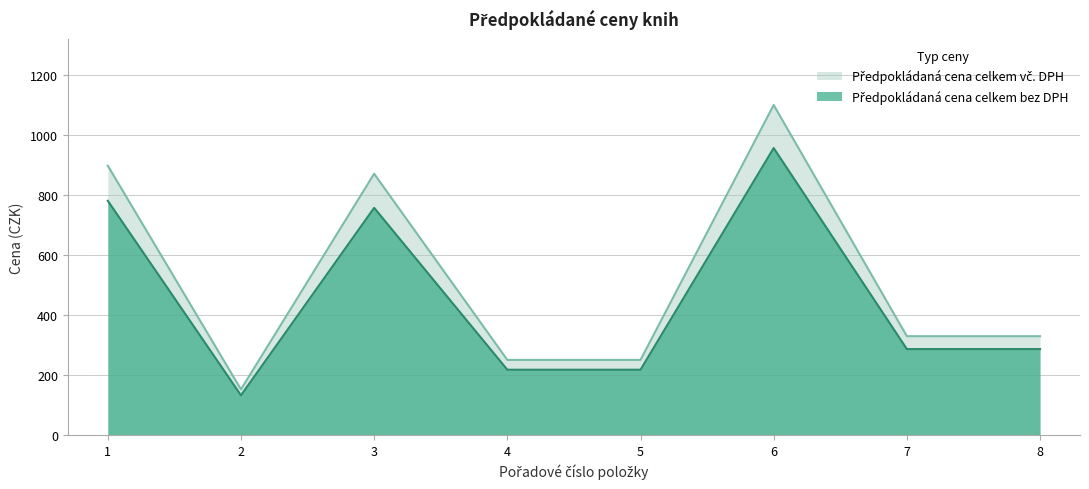

What are all the series names shown in the legend?

Předpokládaná cena celkem bez DPH, Předpokládaná cena celkem vč. DPH